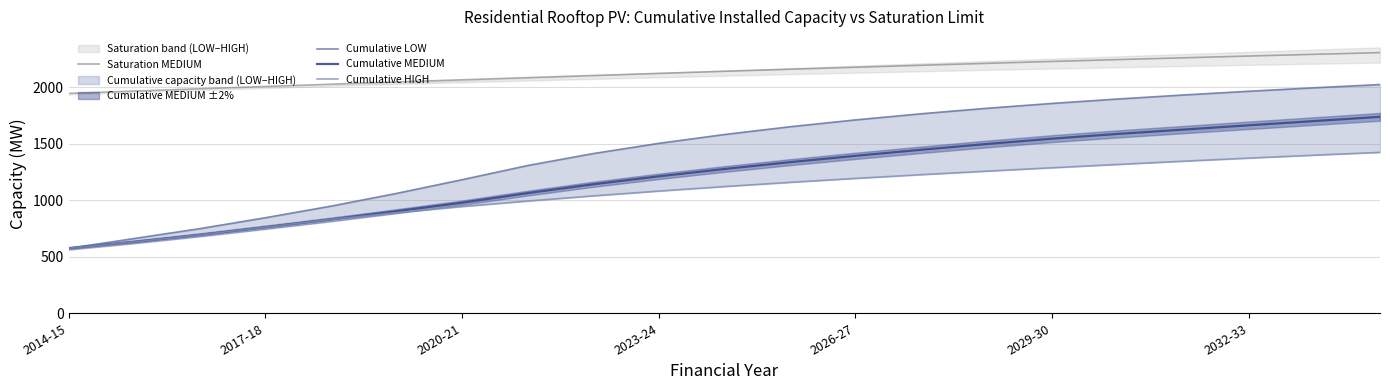

Is this an area chart (filled region under the line)?

No